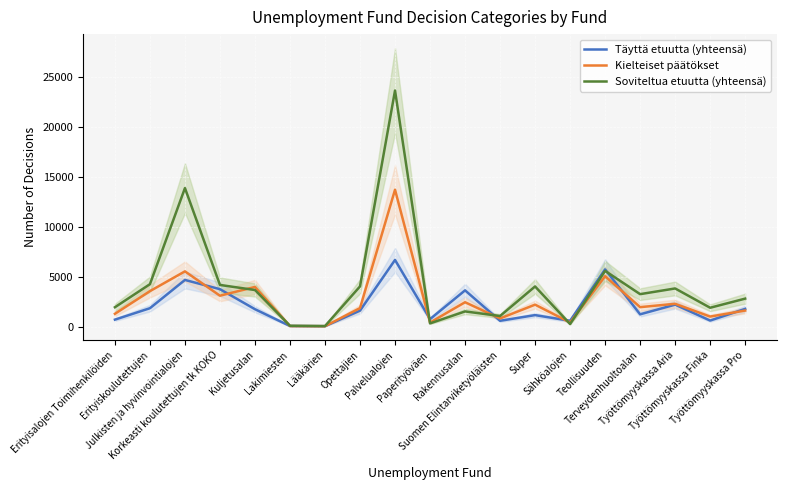

Where is the first local maximum for Kielteiset päätökset?

Julkisten ja hyvinvointialojen